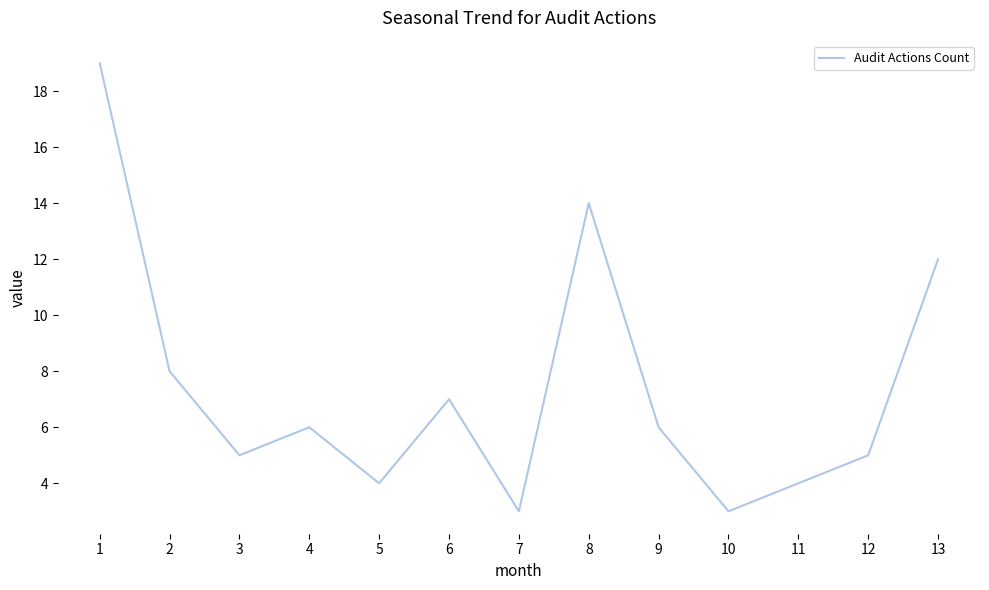

The chart shows a value of 24 at 8. True or false?

False